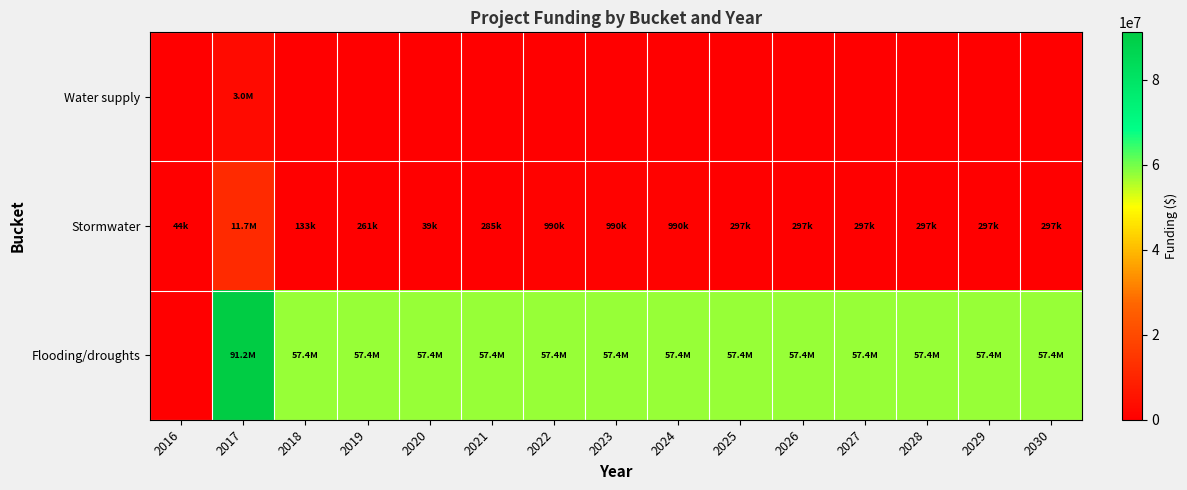

At 2028, list the series in order from smallest to largest.

Water supply, Stormwater, Flooding/droughts